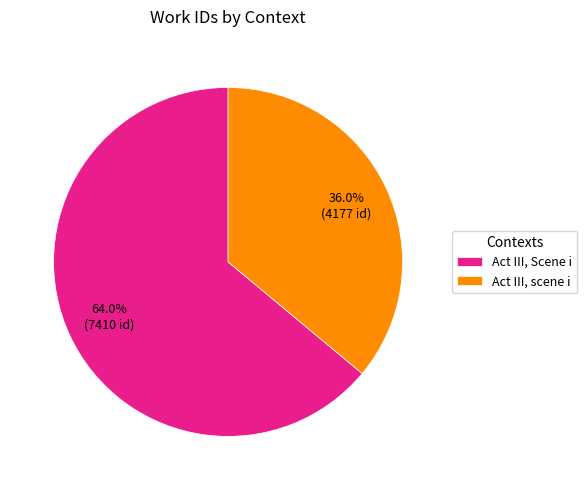

Which has a higher value, Act III, Scene i or Act III, scene i?

Act III, Scene i